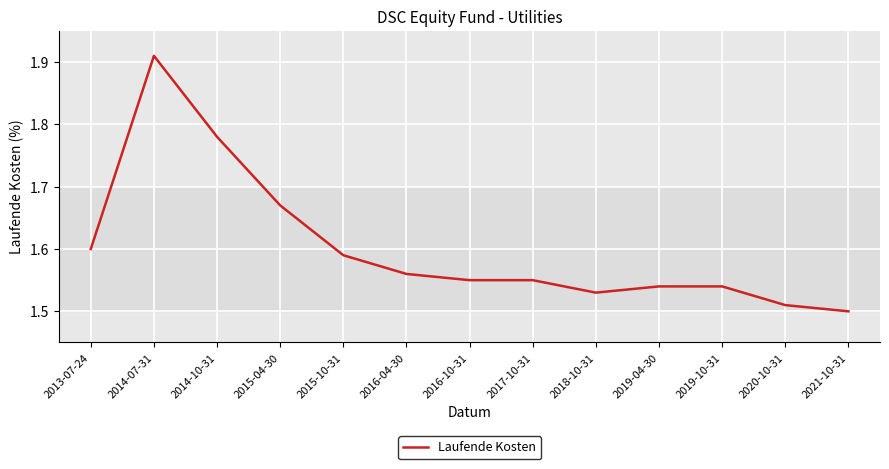

The value at 2021-10-31 is 2.1. True or false?

False